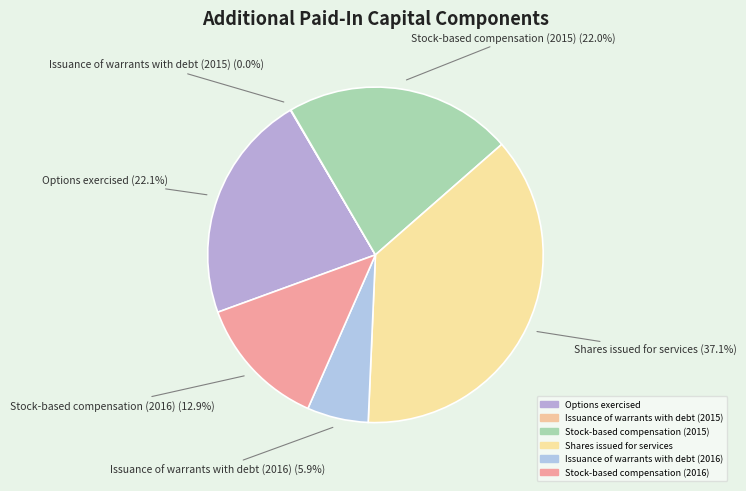

To the nearest percent, what is the combined percentage of Issuance of warrants with debt (2016) and Stock-based compensation (2015)?

28%